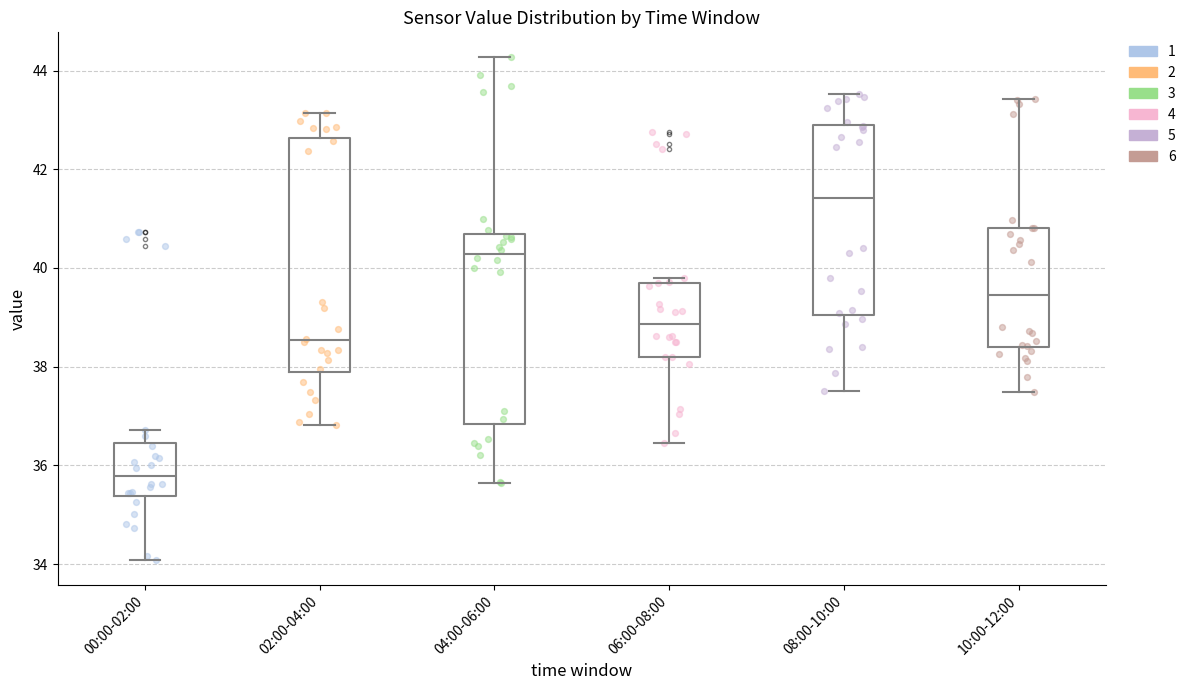

Reading left to right, read every box against the y-axis: the position of its median line, the range the box covers, and the ends of its whiskers. The values are not printed on the chart, so give them approximately, as read against the axis.

00:00-02:00: median 35.8, box 35.4 to 36.4, whiskers 34.0 to 36.8
02:00-04:00: median 38.6, box 37.8 to 42.6, whiskers 36.8 to 43.2
04:00-06:00: median 40.2, box 36.8 to 40.6, whiskers 35.6 to 44.2
06:00-08:00: median 38.8, box 38.2 to 39.6, whiskers 36.4 to 39.8
08:00-10:00: median 41.4, box 39.0 to 42.8, whiskers 37.6 to 43.6
10:00-12:00: median 39.4, box 38.4 to 40.8, whiskers 37.4 to 43.4